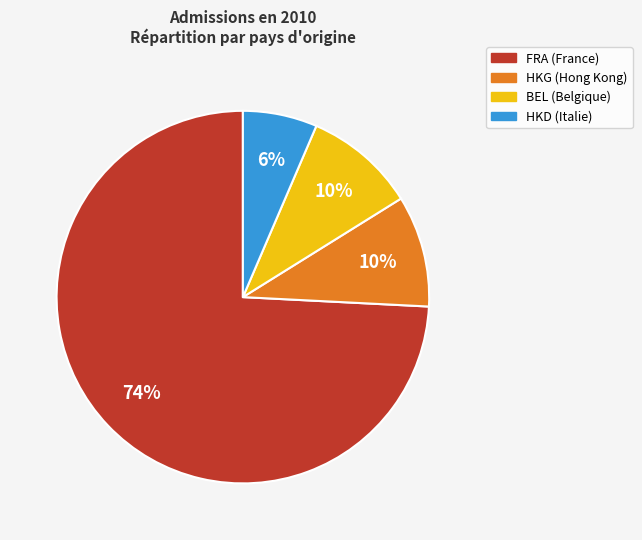

To the nearest percent, what is the average slice percentage?

25%